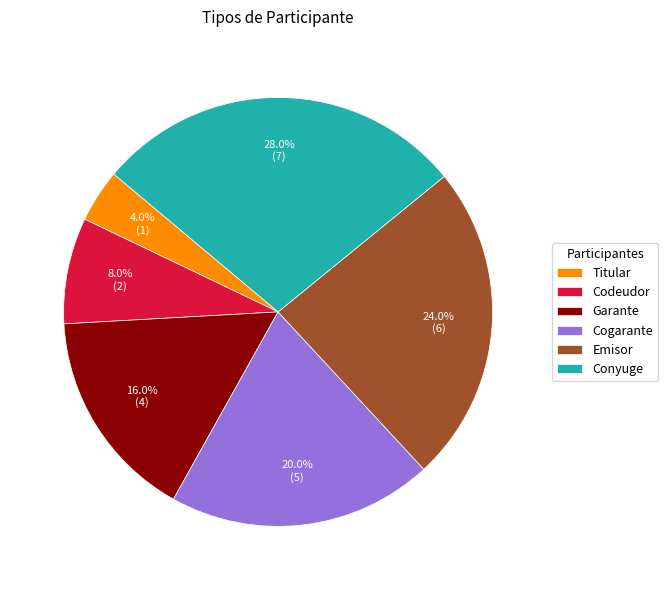

Is Garante the majority of the pie?

No